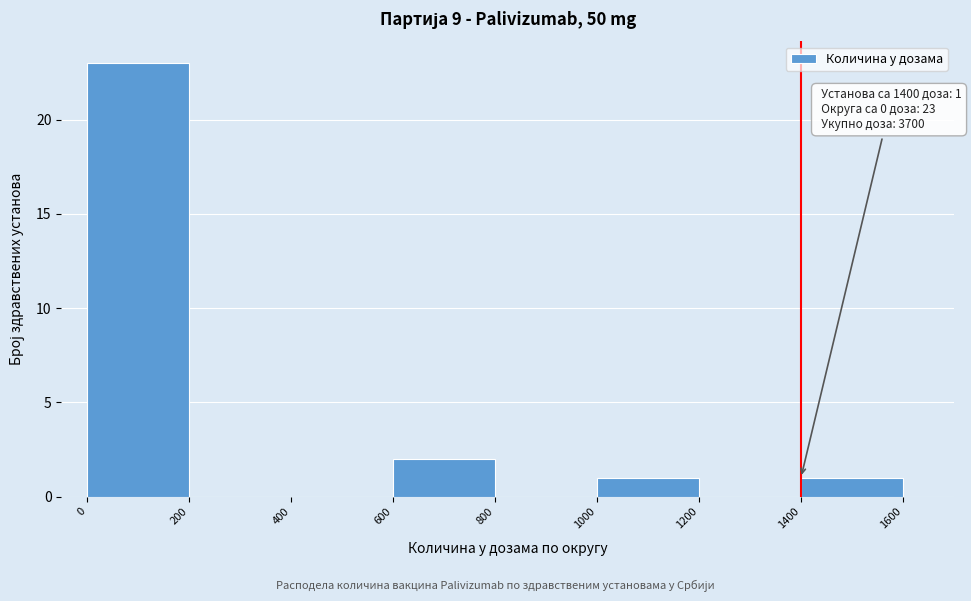

Which range on the x-axis has the tallest bar?

0 to 200